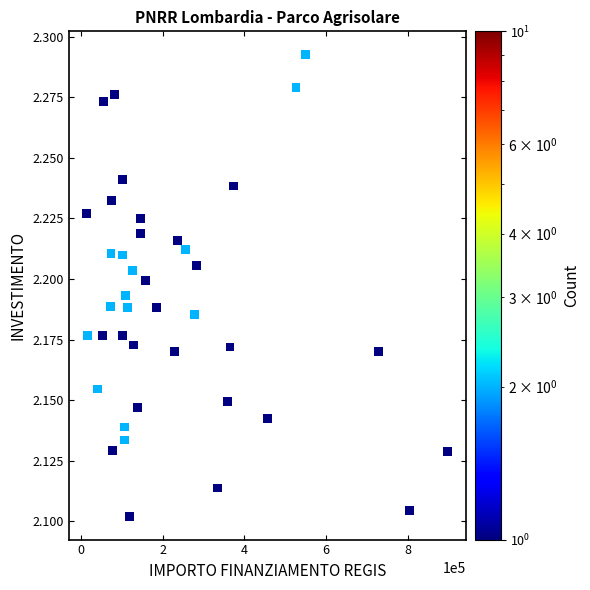

What is the range of X values (max minus min)?

882840.8